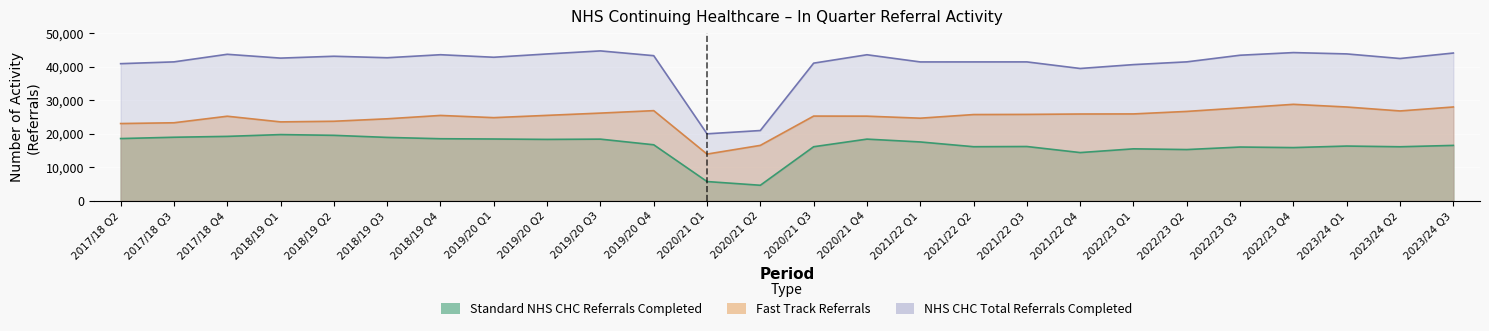

The Standard CHC Referrals Completed series shows 15899 at 2022/23 Q4. True or false?

True